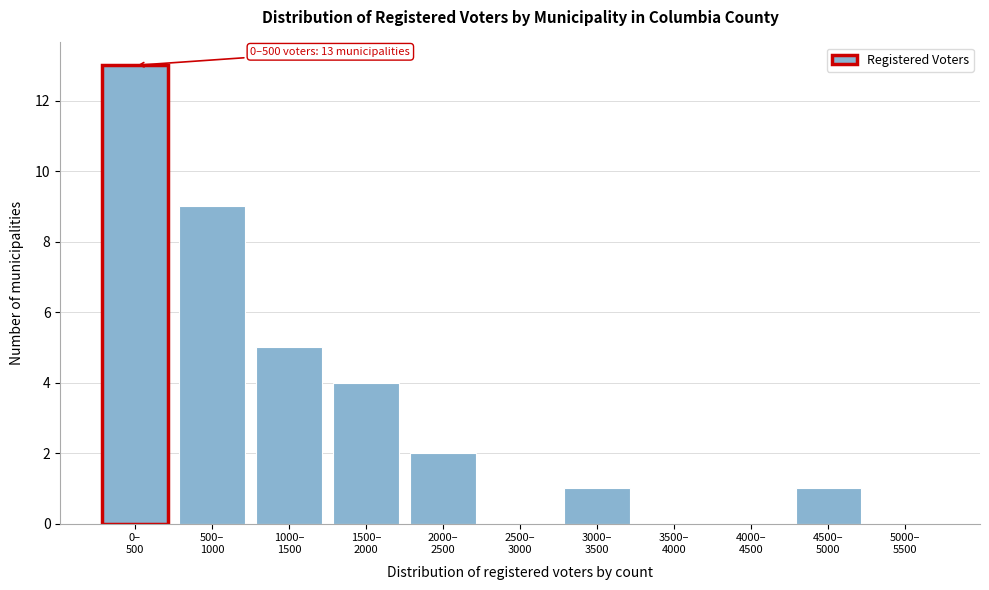

What is the sum of all values?

35